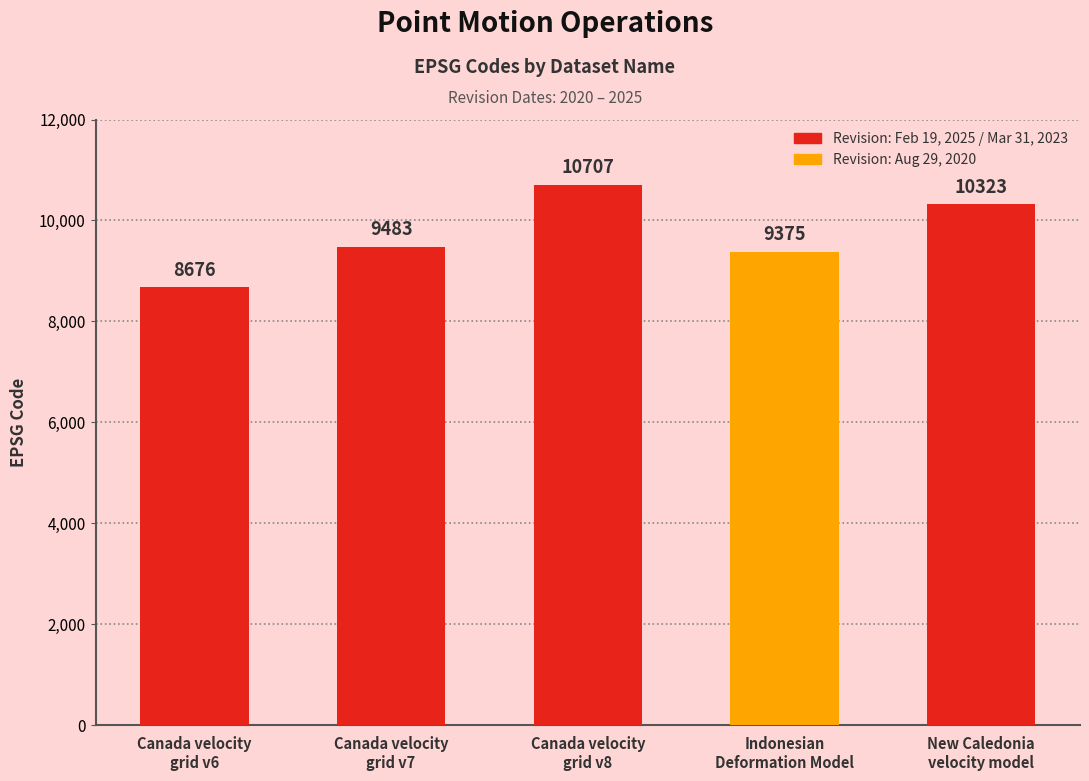

What is the maximum value shown in the chart?

10707